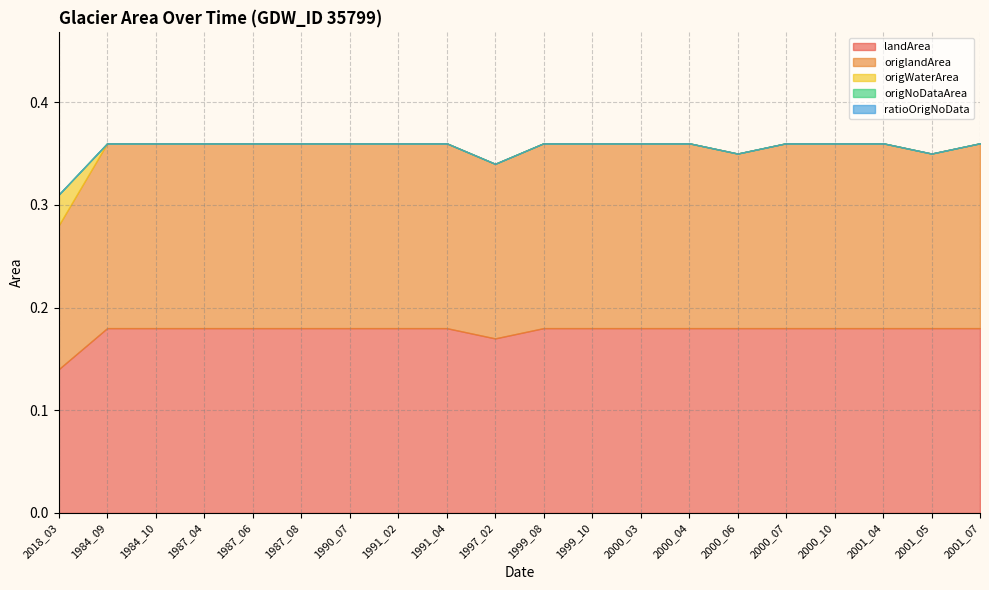

Count the number of categories in the chart.

20